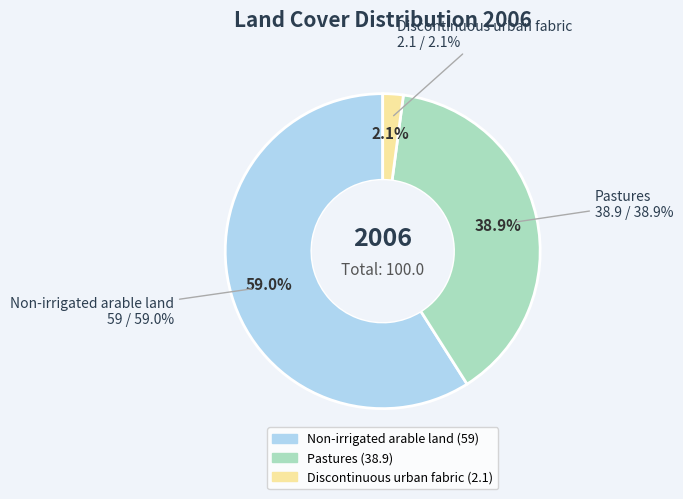

Does Pastures account for over 50% of the chart?

No